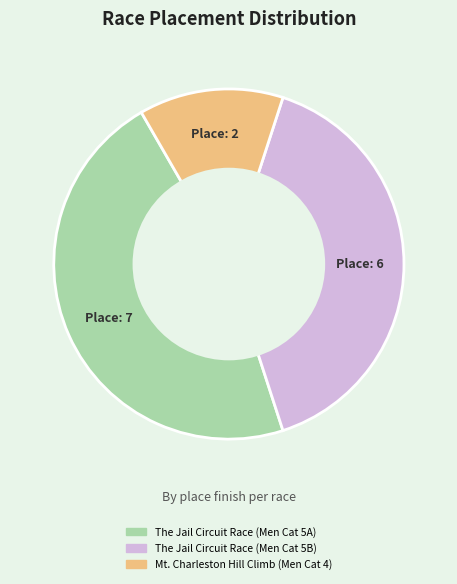

Is the sum of Mt. Charleston Hill Climb (Men Cat 4) and The Jail Circuit Race (Men Cat 5A) greater than half?

Yes